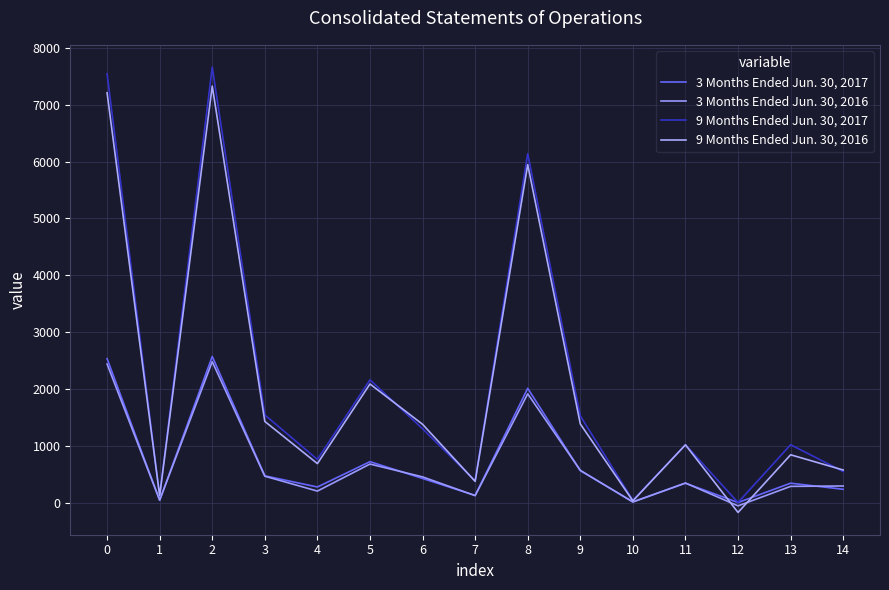

At which label does 9 Months Ended Jun. 30, 2016 reach its peak?

2